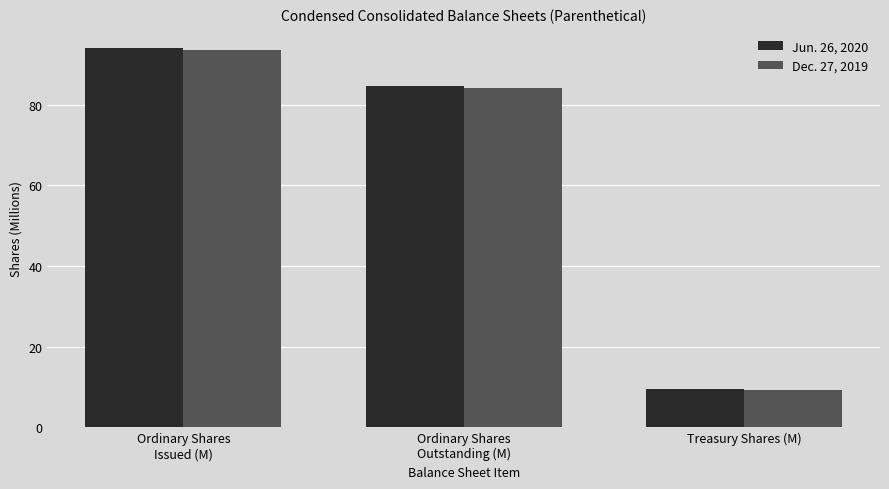

Reading right to left, what are all the values shown in this chart?

Jun. 26, 2020: Treasury Shares (M)=9.5	Ordinary Shares
Outstanding (M)=84.6	Ordinary Shares
Issued (M)=94.1
Dec. 27, 2019: Treasury Shares (M)=9.4	Ordinary Shares
Outstanding (M)=84.1	Ordinary Shares
Issued (M)=93.5